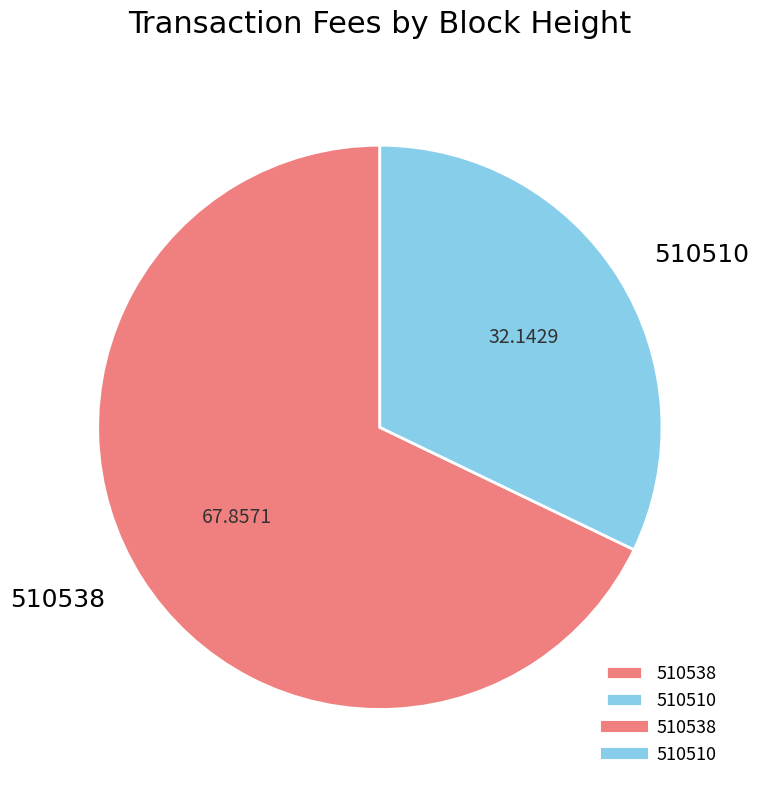

Rank the categories by value from lowest to highest.

510510, 510538